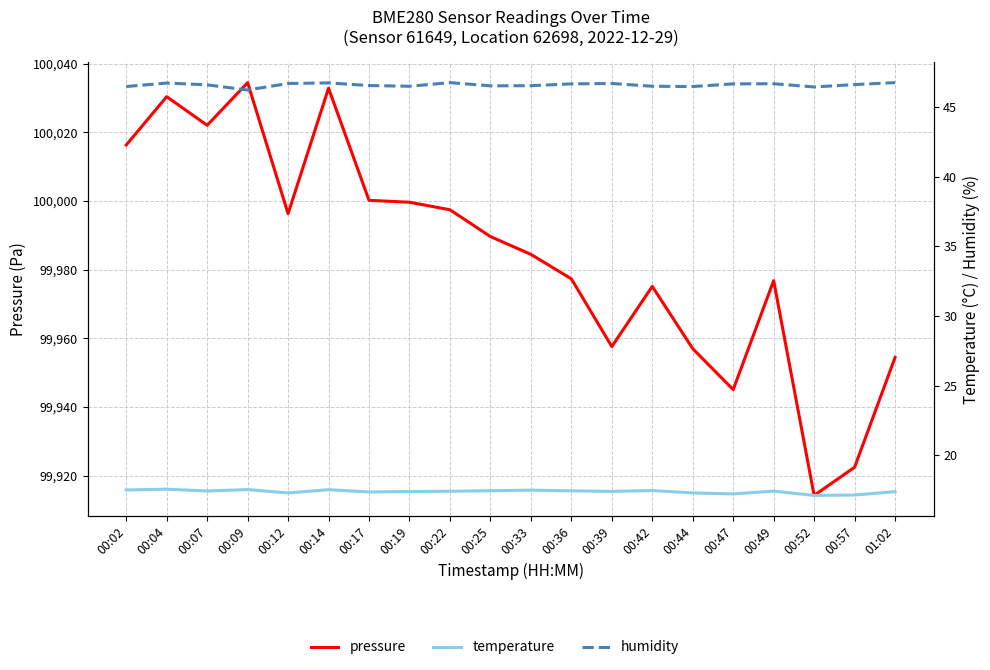

At which label does pressure reach its minimum?

00:52